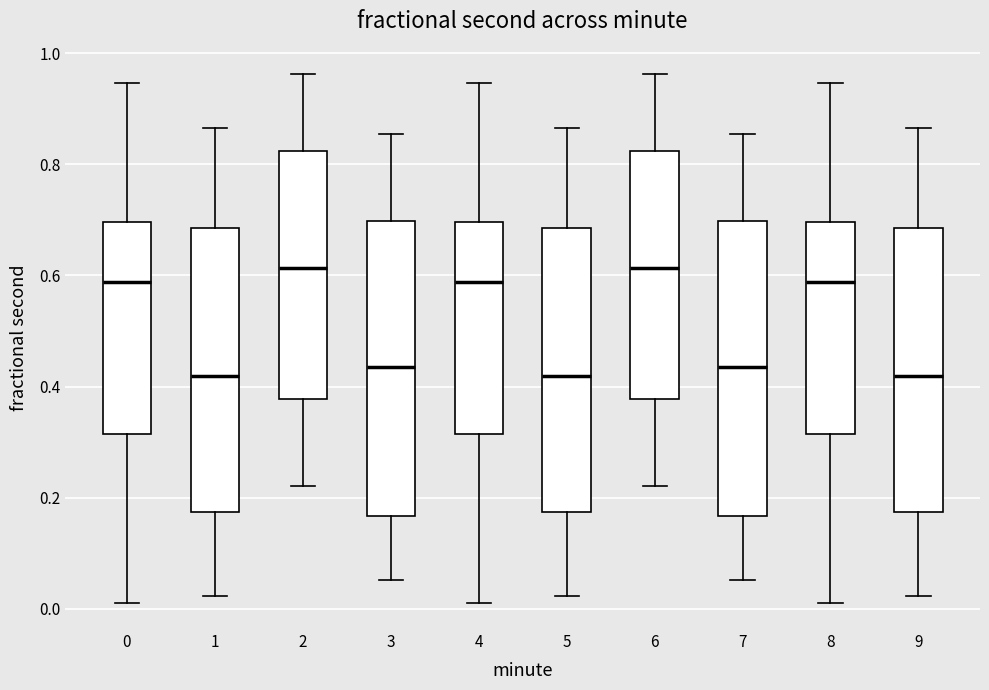

Reading left to right, read every box against the y-axis: the position of its median line, the range the box covers, and the ends of its whiskers. The values are not printed on the chart, so give them approximately, as read against the axis.

0: median 0.58, box 0.32 to 0.70, whiskers 0.02 to 0.94
1: median 0.42, box 0.18 to 0.68, whiskers 0.02 to 0.86
2: median 0.62, box 0.38 to 0.82, whiskers 0.22 to 0.96
3: median 0.44, box 0.16 to 0.70, whiskers 0.06 to 0.86
4: median 0.58, box 0.32 to 0.70, whiskers 0.02 to 0.94
5: median 0.42, box 0.18 to 0.68, whiskers 0.02 to 0.86
6: median 0.62, box 0.38 to 0.82, whiskers 0.22 to 0.96
7: median 0.44, box 0.16 to 0.70, whiskers 0.06 to 0.86
8: median 0.58, box 0.32 to 0.70, whiskers 0.02 to 0.94
9: median 0.42, box 0.18 to 0.68, whiskers 0.02 to 0.86